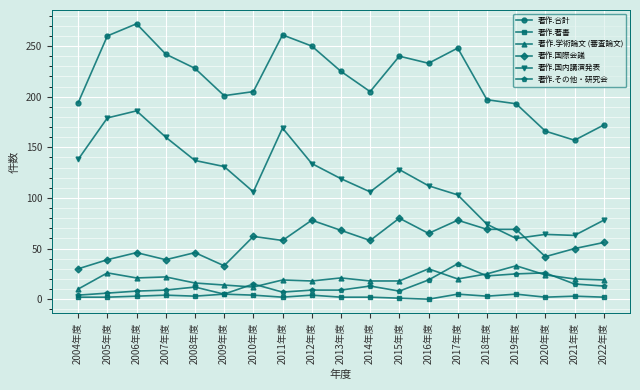

What is the label of the 14th point from the left?

2017年度